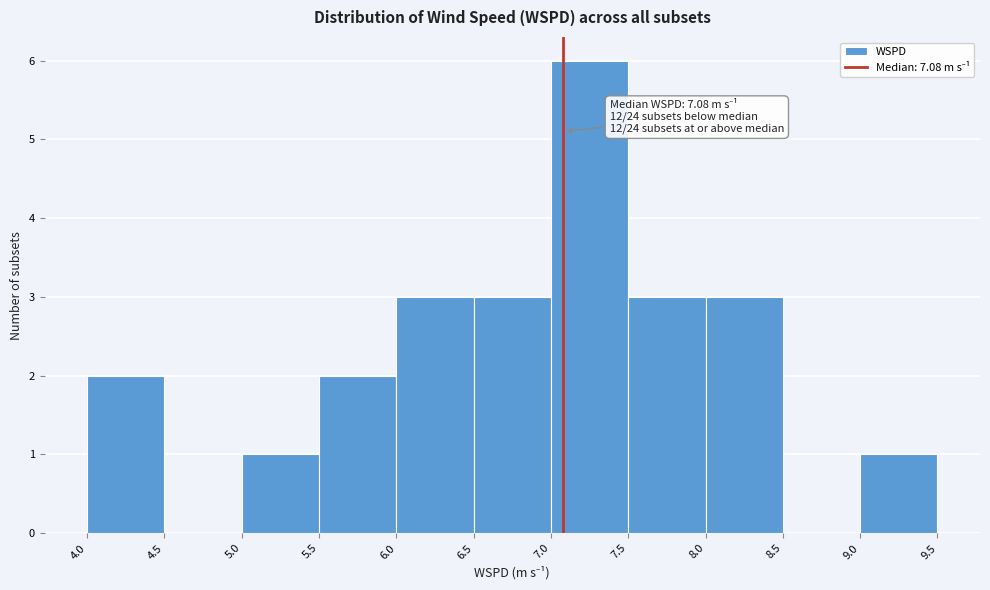

Over which range of the x-axis is the bar tallest?

7.0 to 7.5